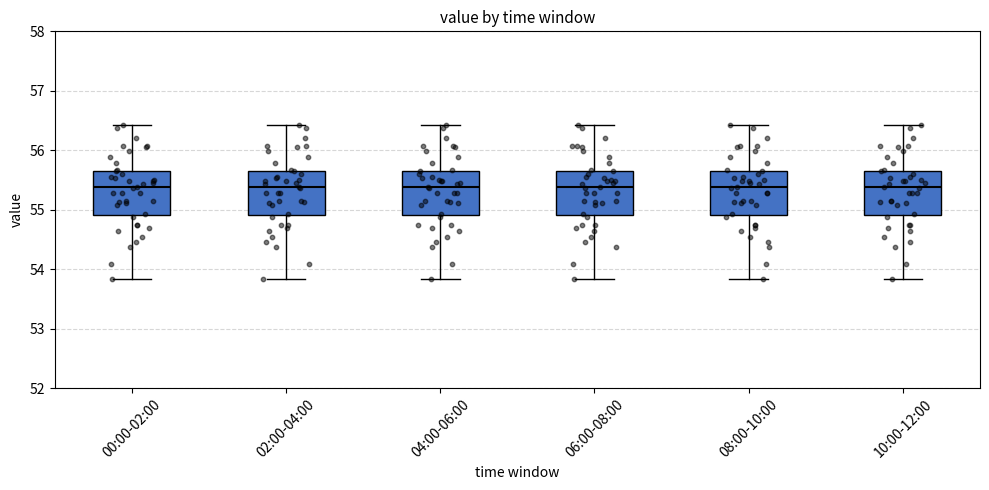

Reading left to right, transcribe this box plot: for each box, give where its median line is, the range the box spans, and where its two whiskers end, as read against the y-axis. The values are not printed on the chart, so give them approximately, as read against the axis.

00:00-02:00: median 55.4, box 54.9 to 55.7, whiskers 53.8 to 56.4
02:00-04:00: median 55.4, box 54.9 to 55.7, whiskers 53.8 to 56.4
04:00-06:00: median 55.4, box 54.9 to 55.7, whiskers 53.8 to 56.4
06:00-08:00: median 55.4, box 54.9 to 55.7, whiskers 53.8 to 56.4
08:00-10:00: median 55.4, box 54.9 to 55.7, whiskers 53.8 to 56.4
10:00-12:00: median 55.4, box 54.9 to 55.7, whiskers 53.8 to 56.4